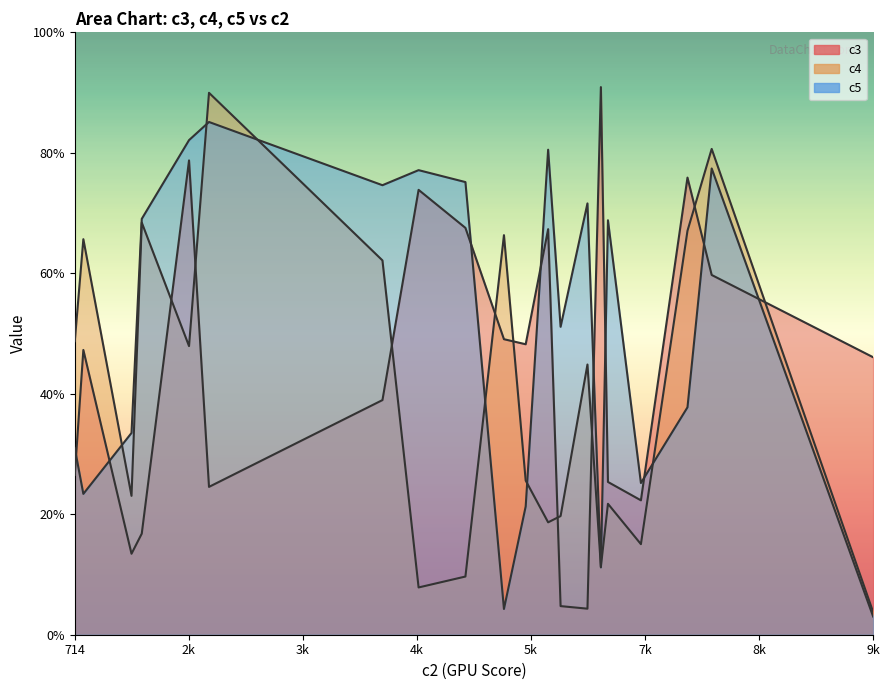

How many intersections are there between c4 and c5?

9